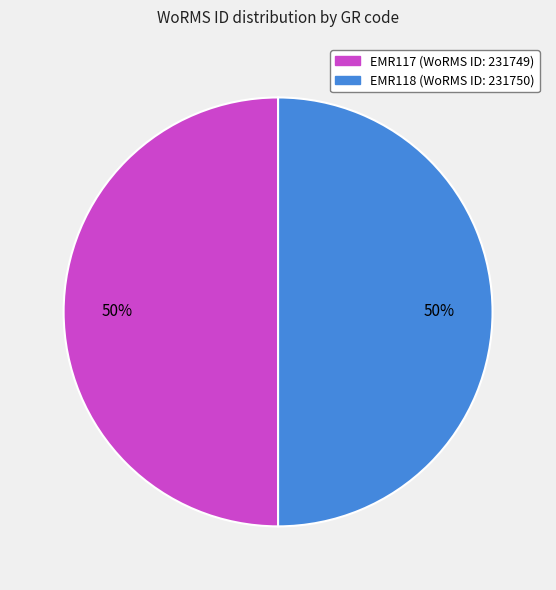

Is it true that EMR118 (WoRMS ID: 231750) is 60% of the pie?

False